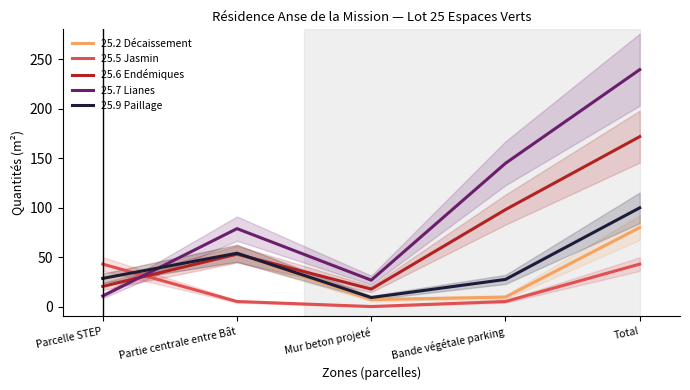

Is it true that 25.7 Lianes equals 10.7 at Parcelle STEP?

True